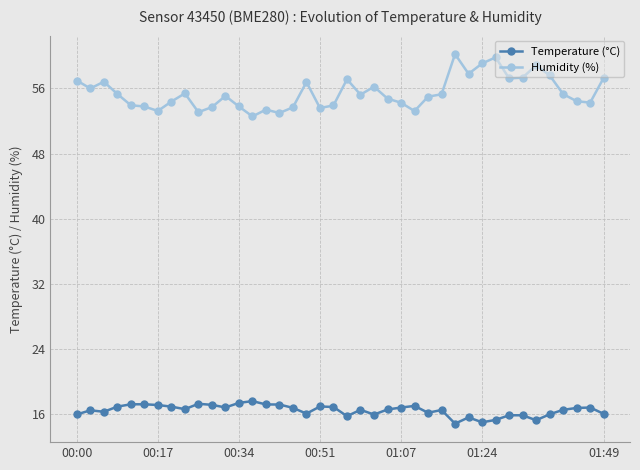

Which series has the largest range (max minus min)?

Humidity (%)